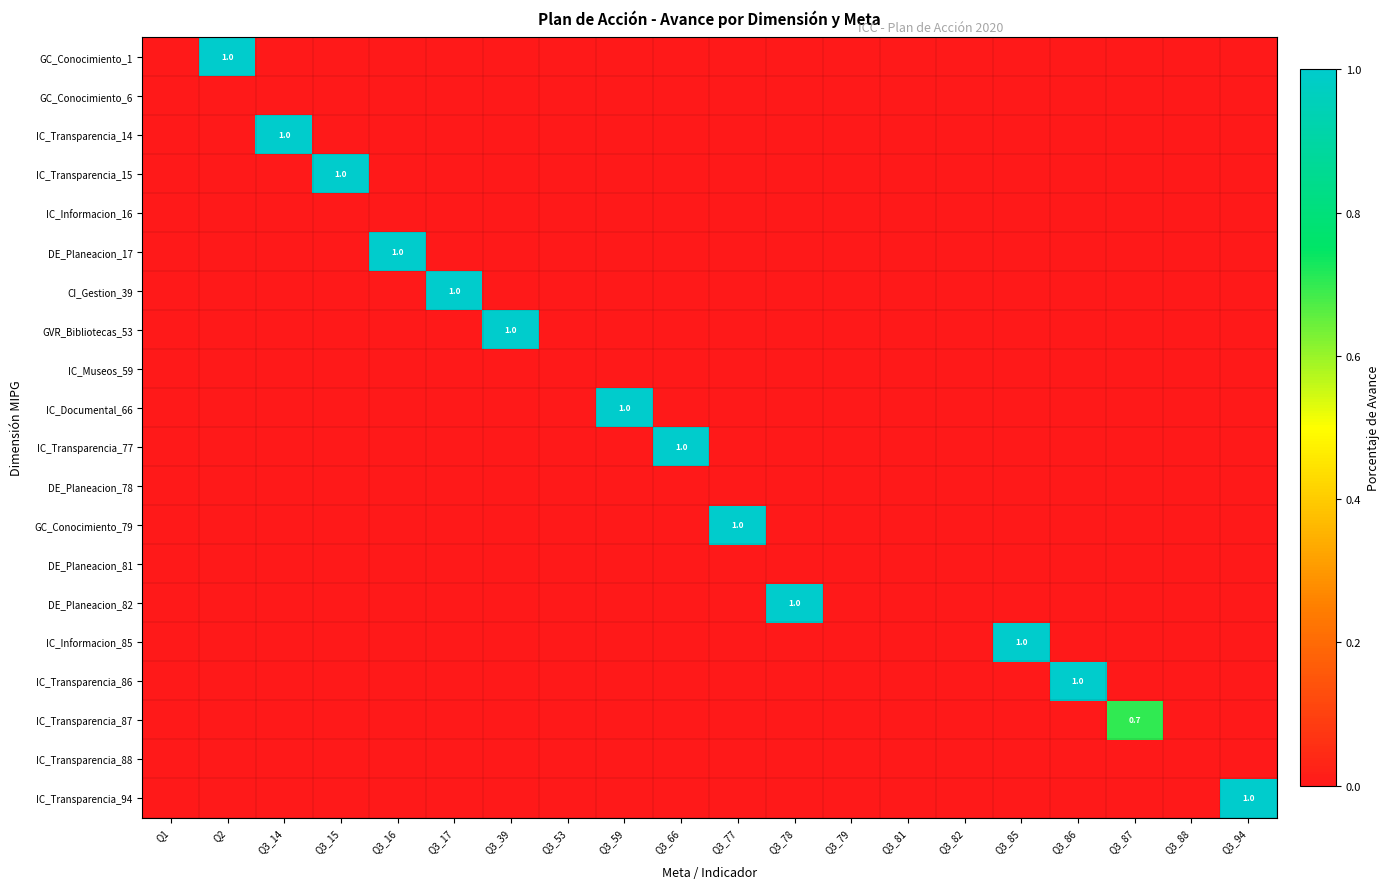

What is the difference between the maximum and minimum values in the IC_Transparencia_87 series?

0.7